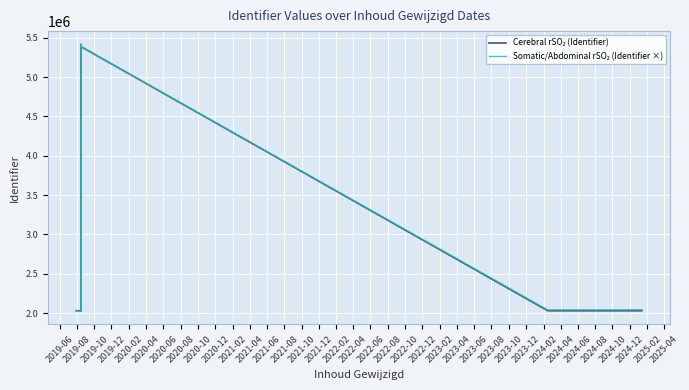

How many distinct data groups are displayed?

2